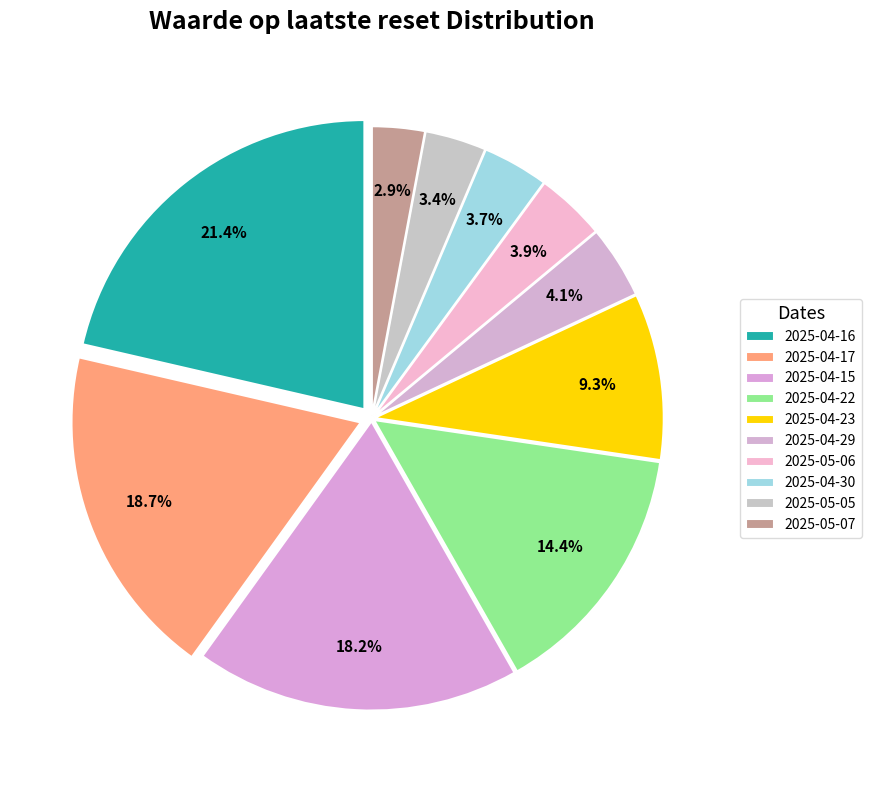

How many slices are in this pie chart?

10